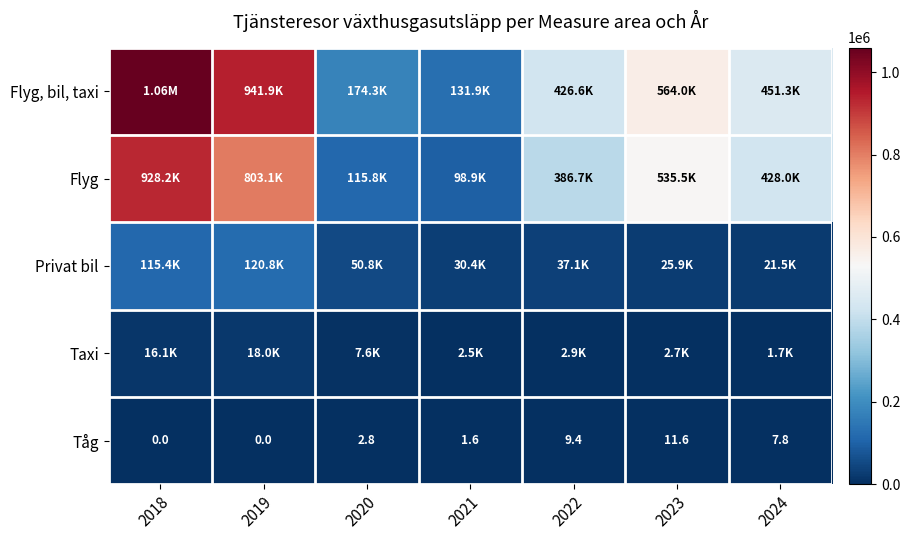

At how many categories does at least one series exceed 1012122?

1